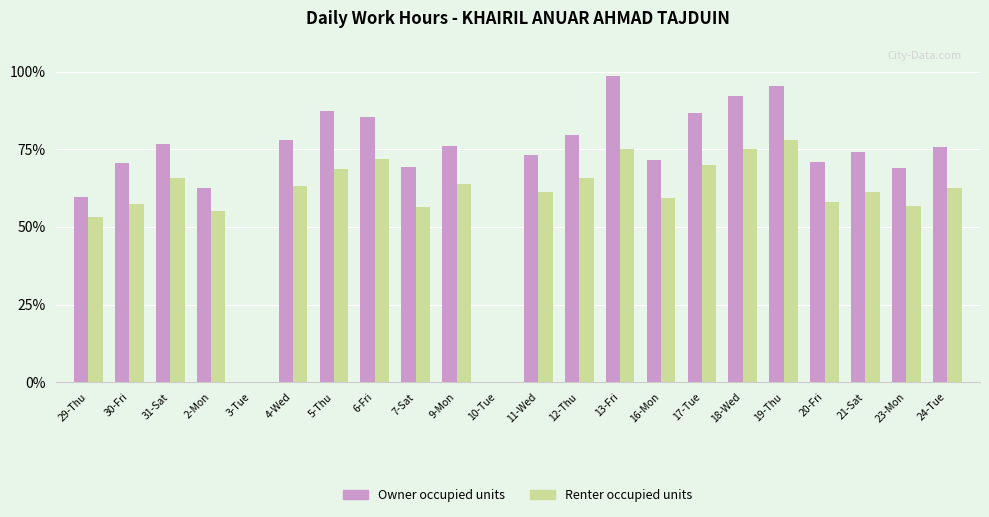

At 10-Tue, list the series in order from smallest to largest.

Owner occupied units, Renter occupied units